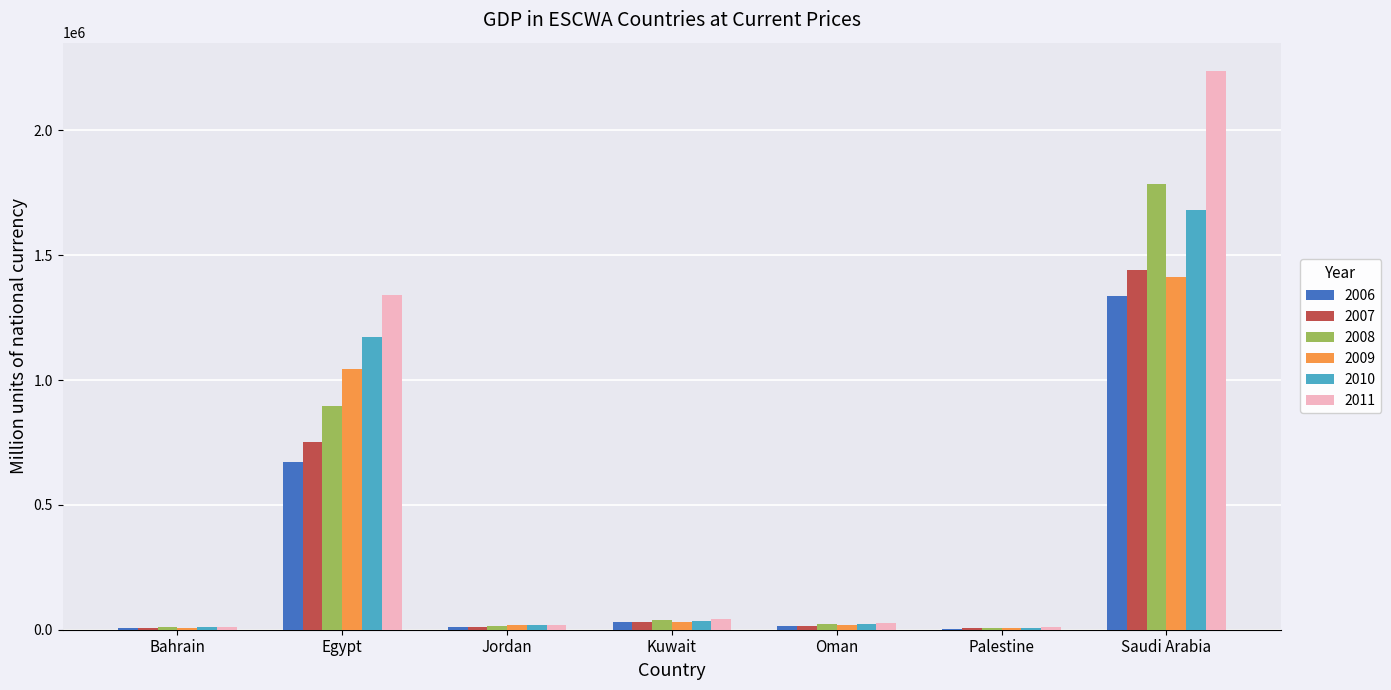

What is the greatest value displayed?

2239072.0